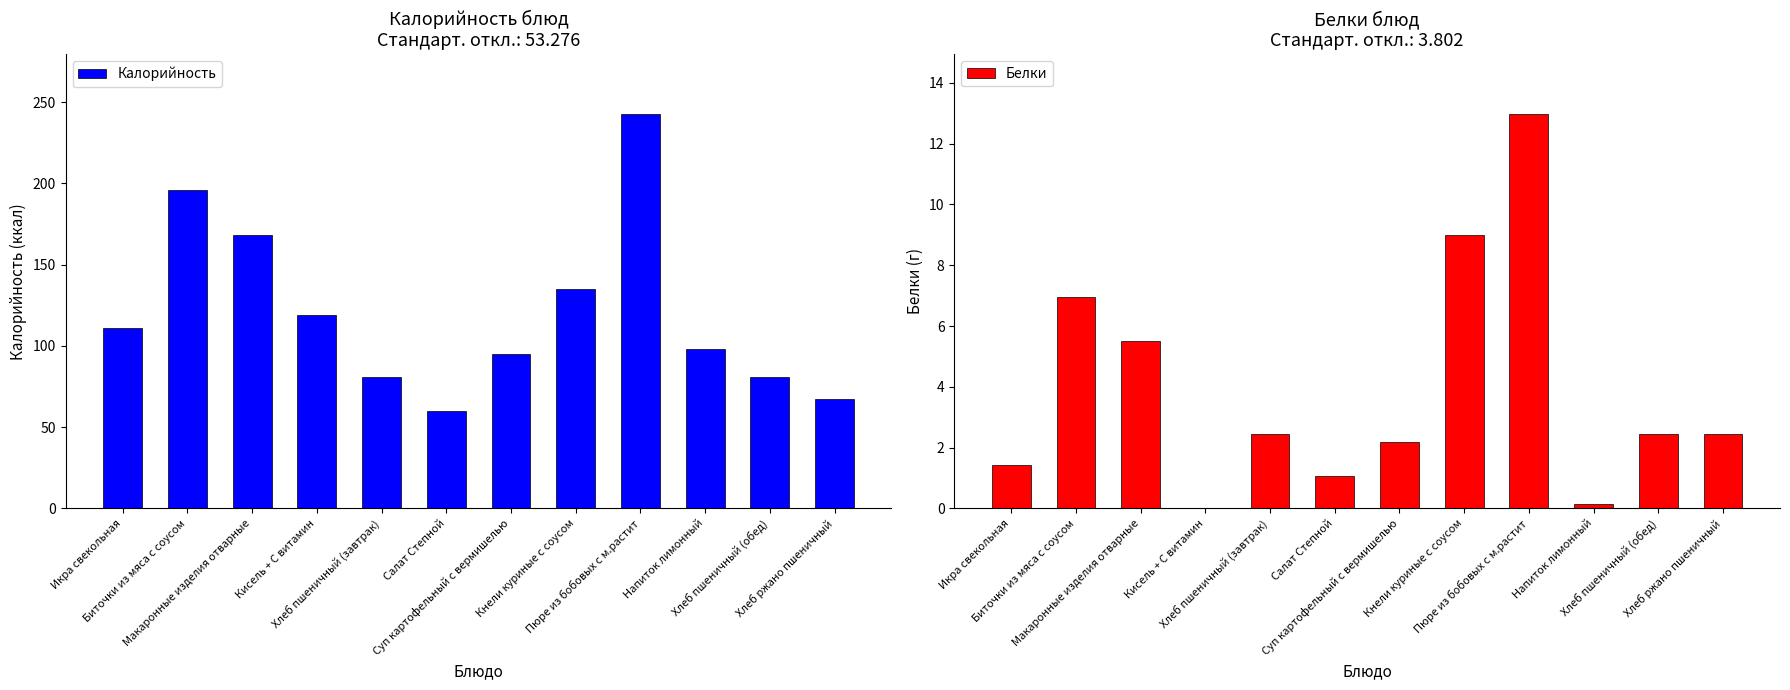

Which series has the widest spread of values?

Калорийность